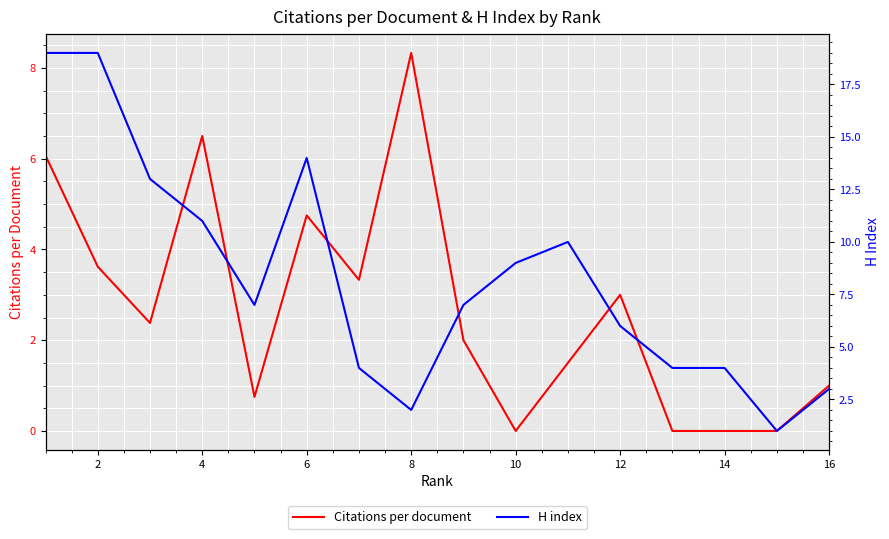

The value of Citations per document at 14 is 0.0. True or false?

True